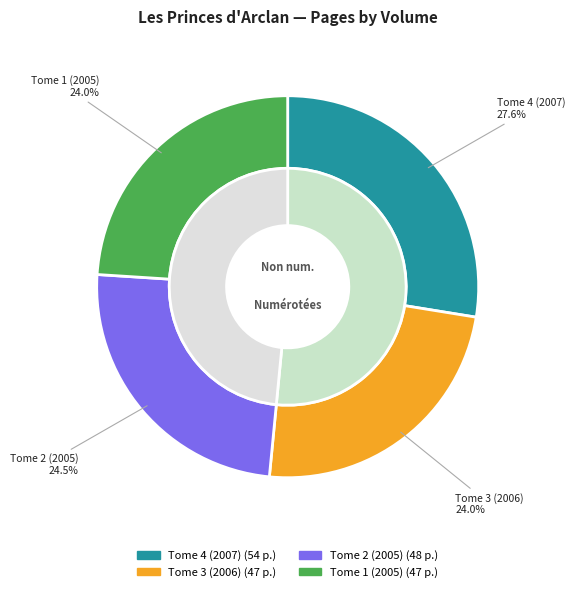

To the nearest percent, what percentage of the pie is Tome 3 (2006)?

24%